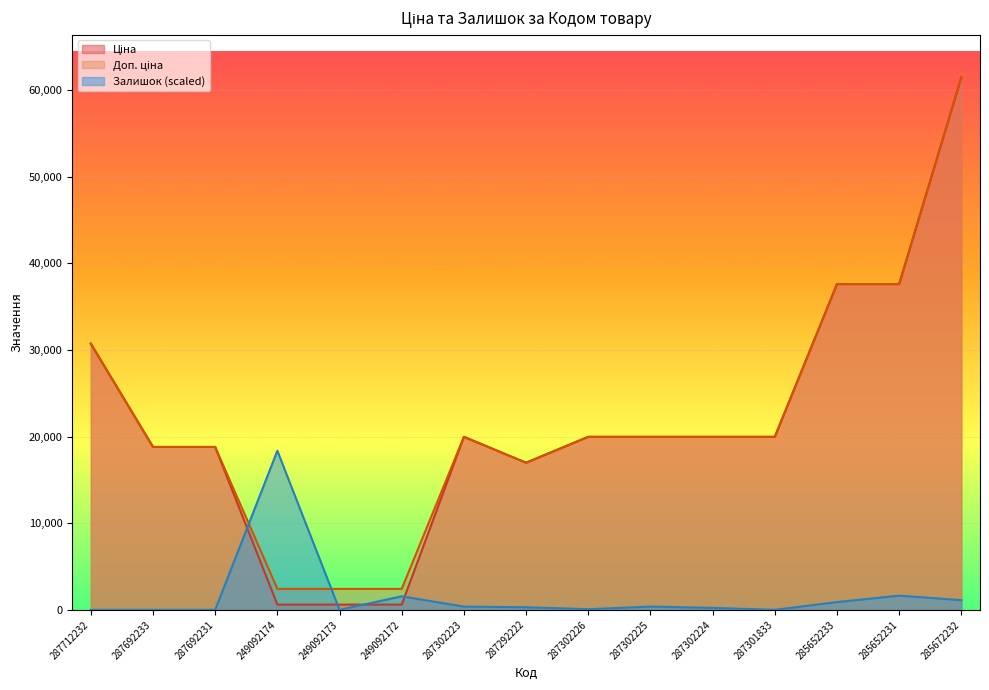

True or false: Доп. ціна has a value of 3302.1 at 249092174.

False